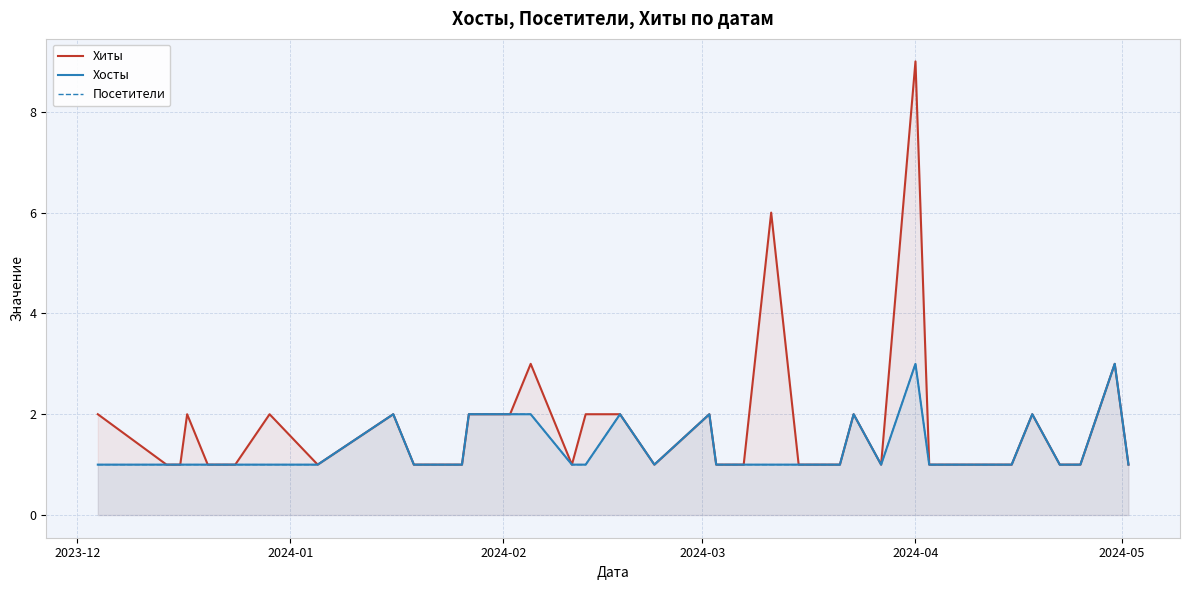

What is the difference between the second highest and second lowest values in the Посетители series?

2